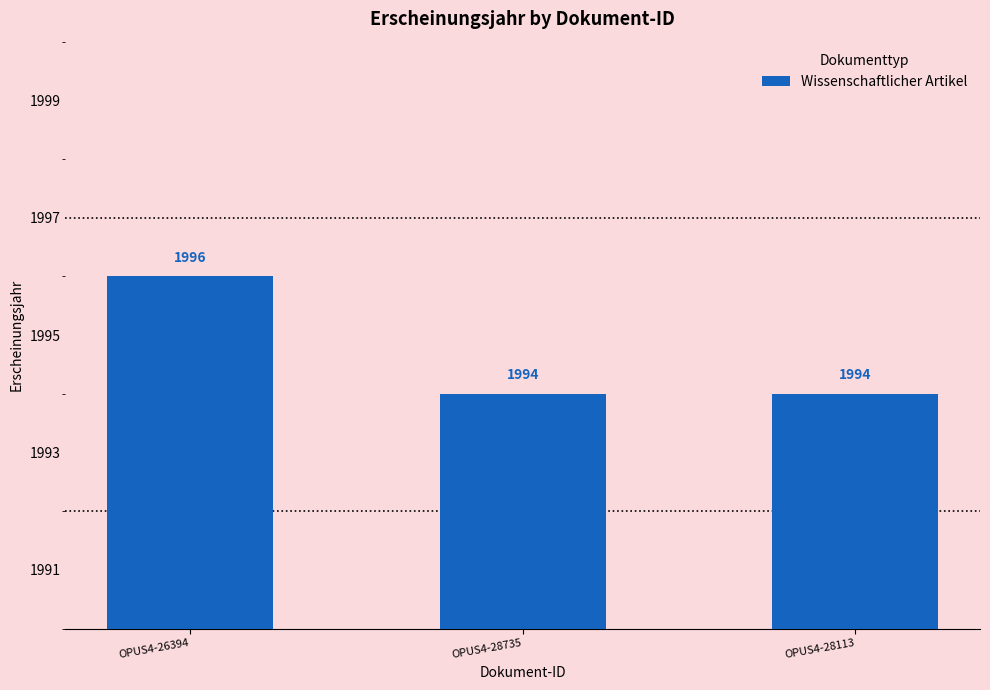

Count the number of data series in this chart.

1